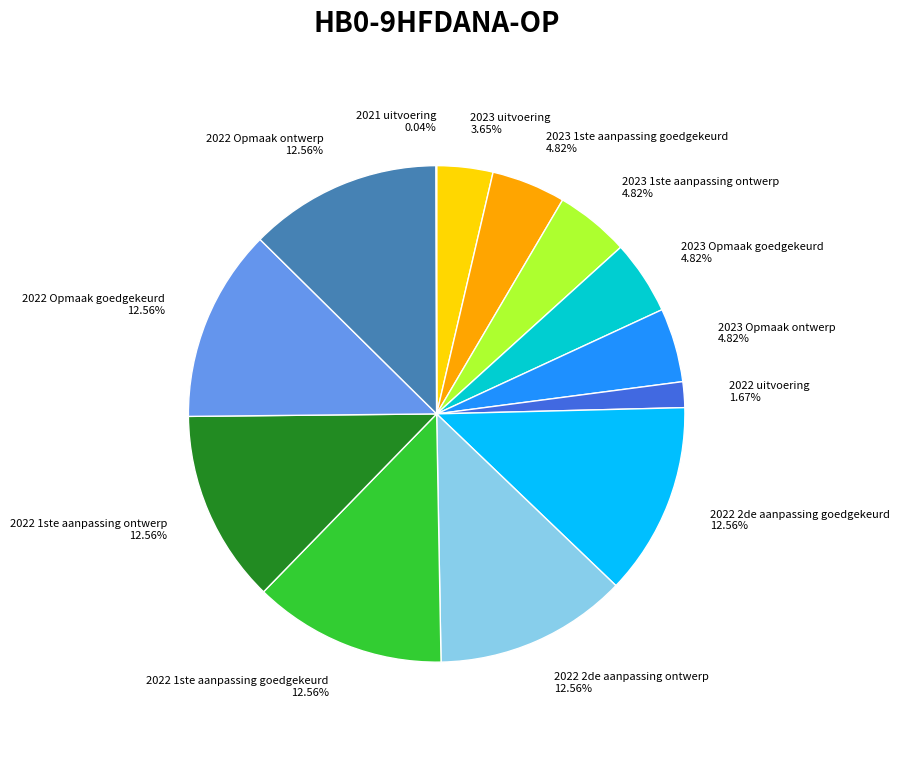

Is the sum of 2022 uitvoering and 2022 Opmaak goedgekeurd greater than half?

No